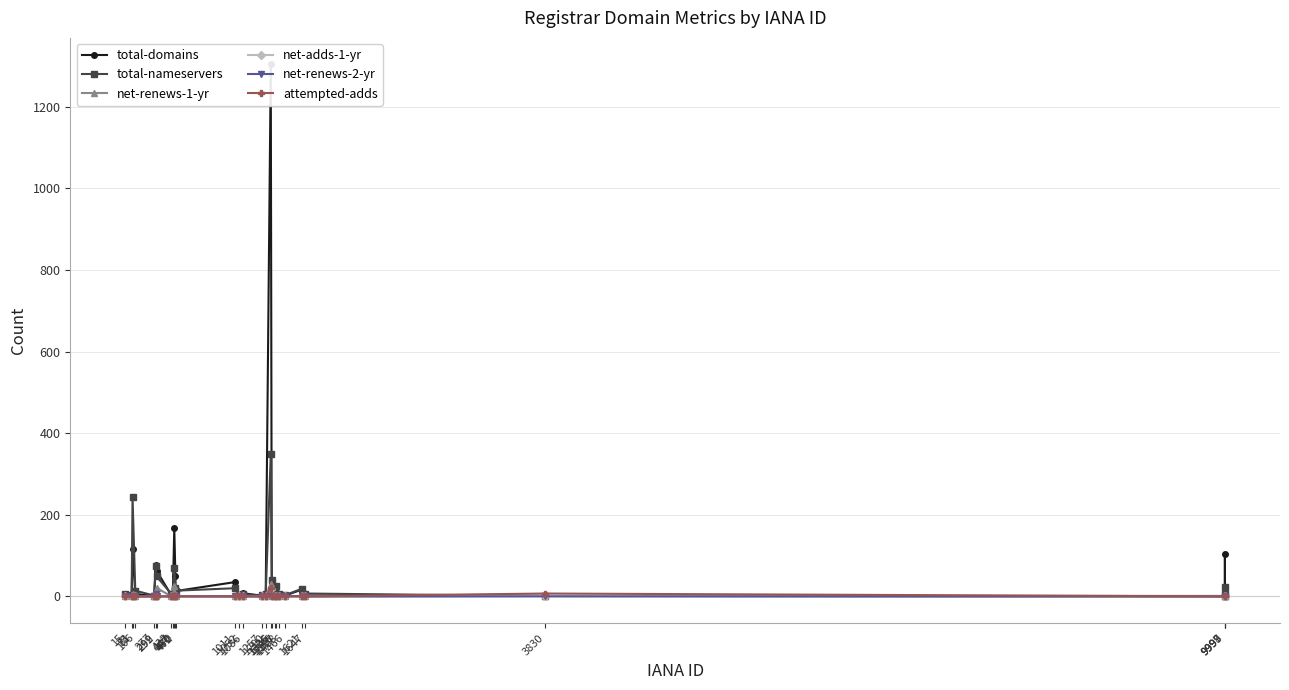

At how many categories does at least one series exceed 137?

3